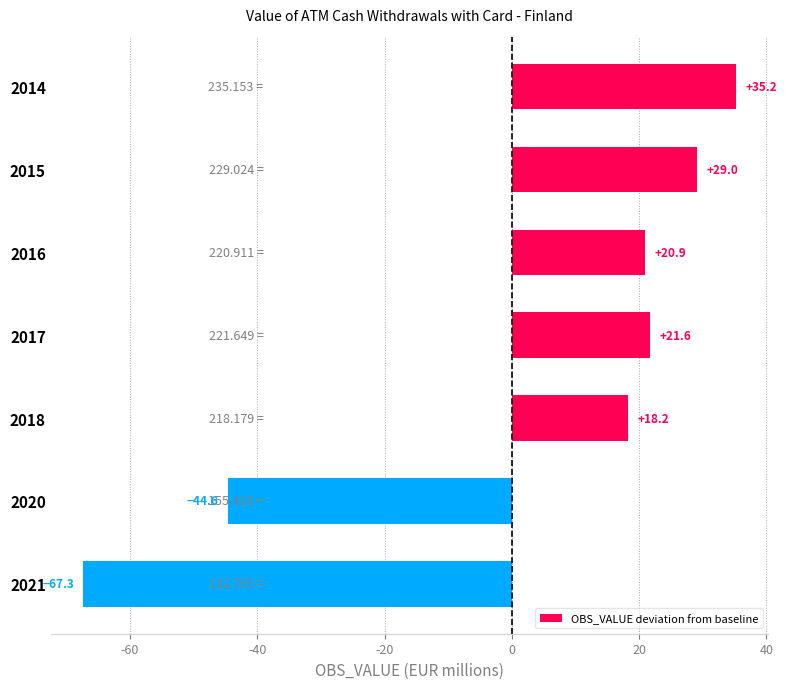

What is the change in value from 2016 to 2020?

-65.5